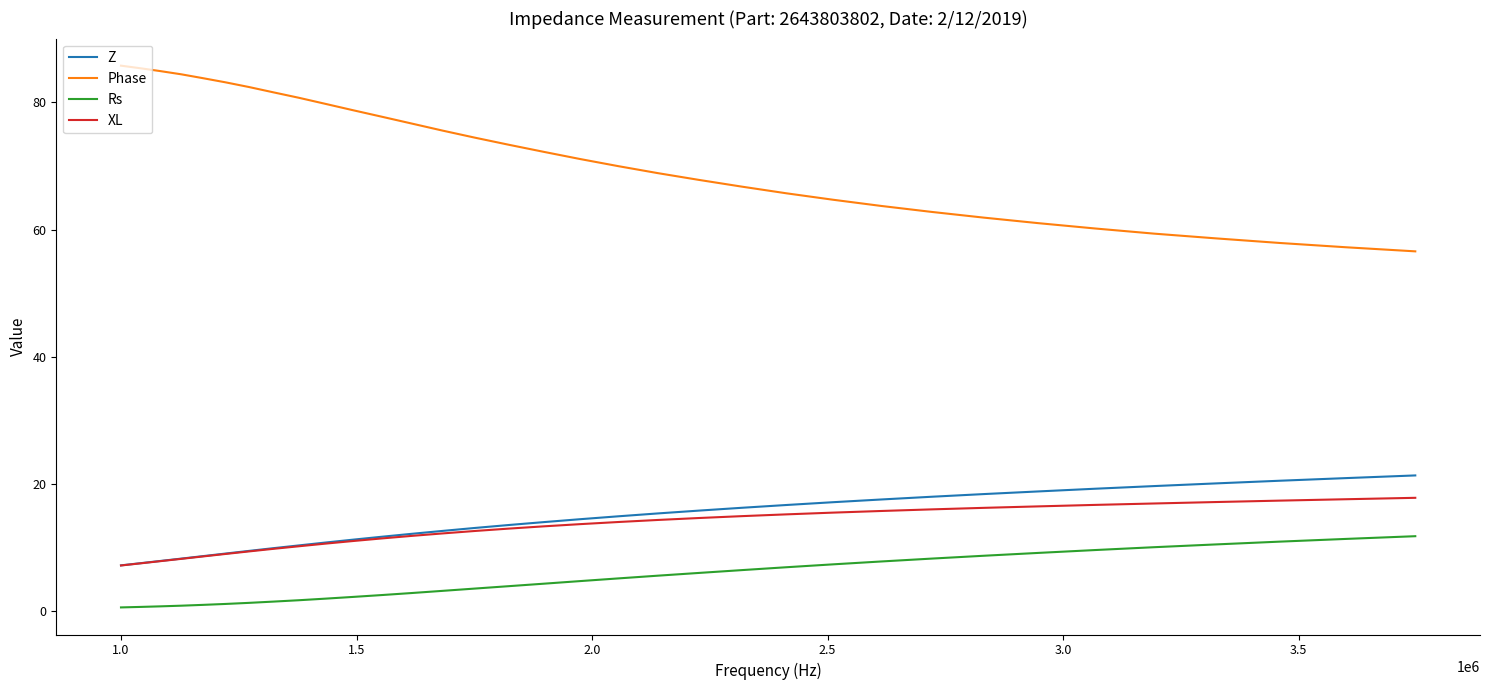

True or false: Z and Rs intersect in this chart.

False